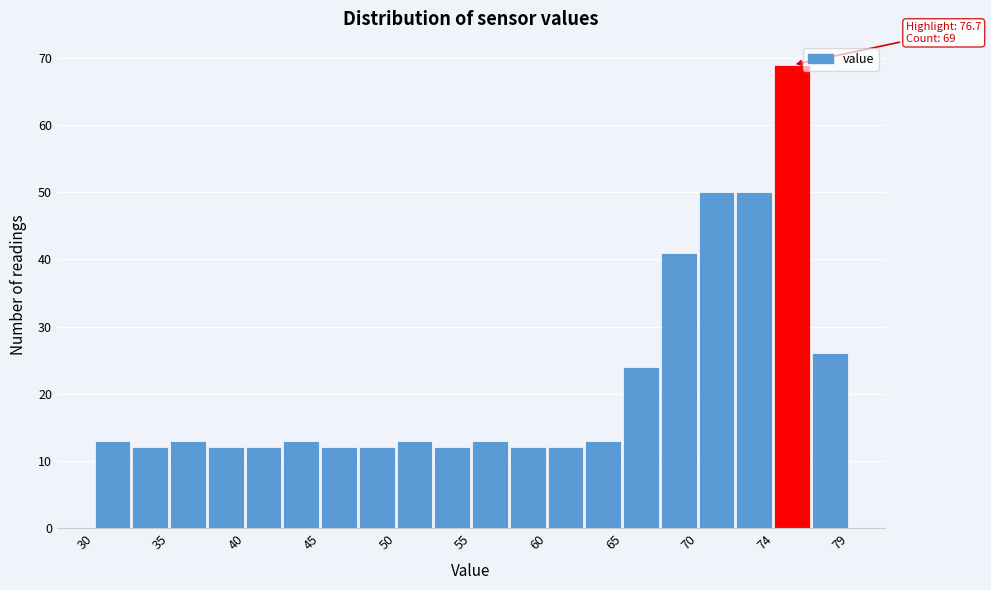

Which range on the x-axis has the tallest bar?

74.5 to 77.0